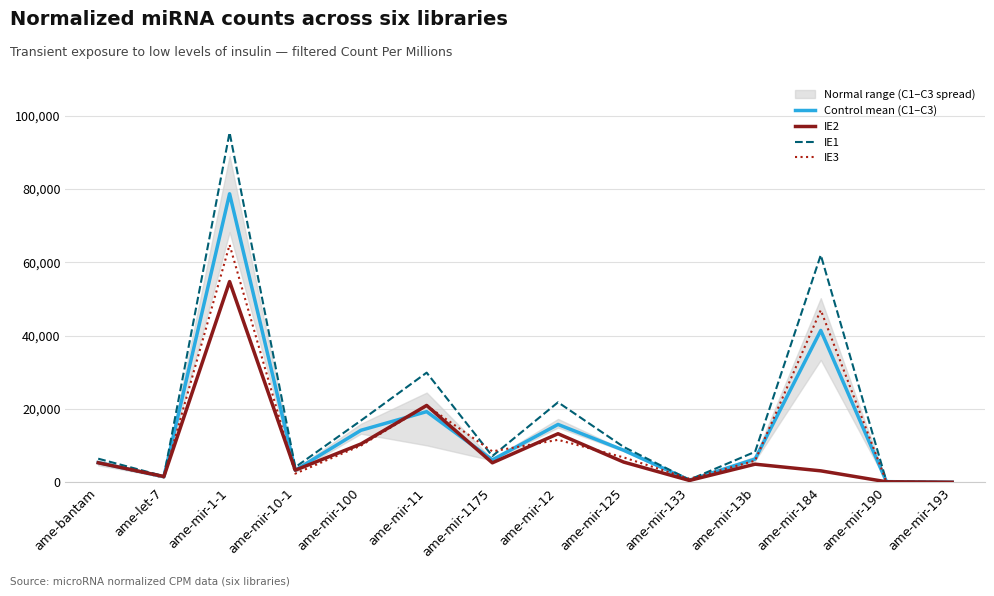

Does the chart display data point markers on the line(s)?

No